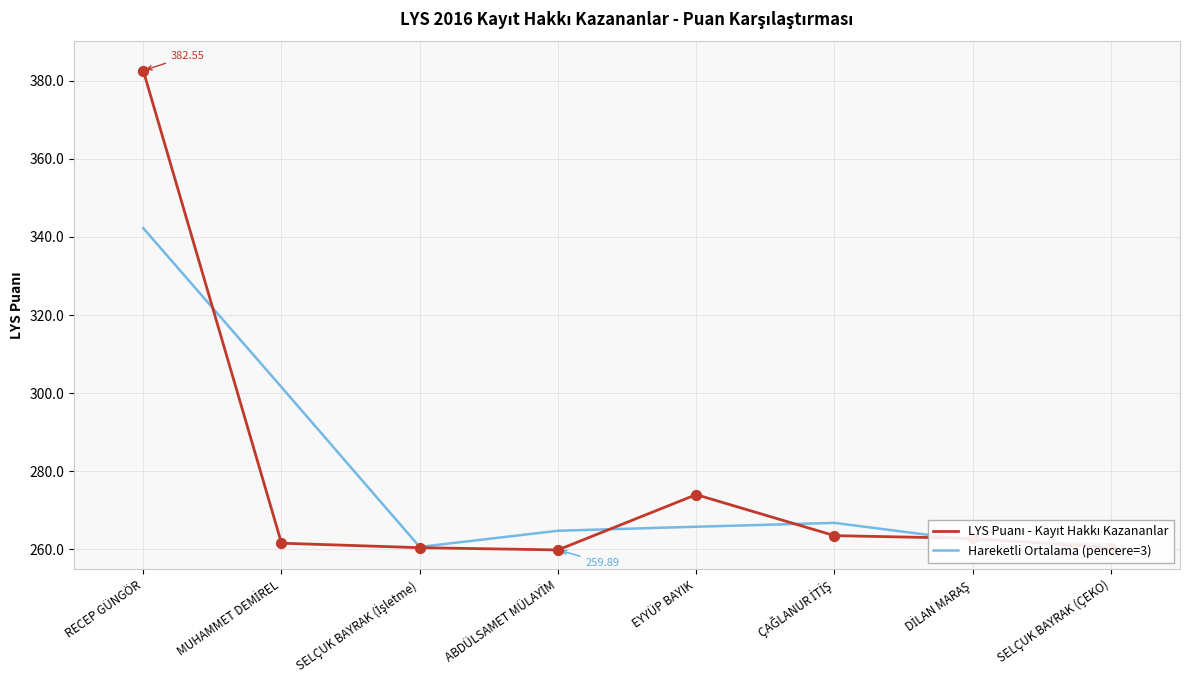

At which label does Hareketli Ortalama (pencere=3) reach its peak?

RECEP GÜNGÖR